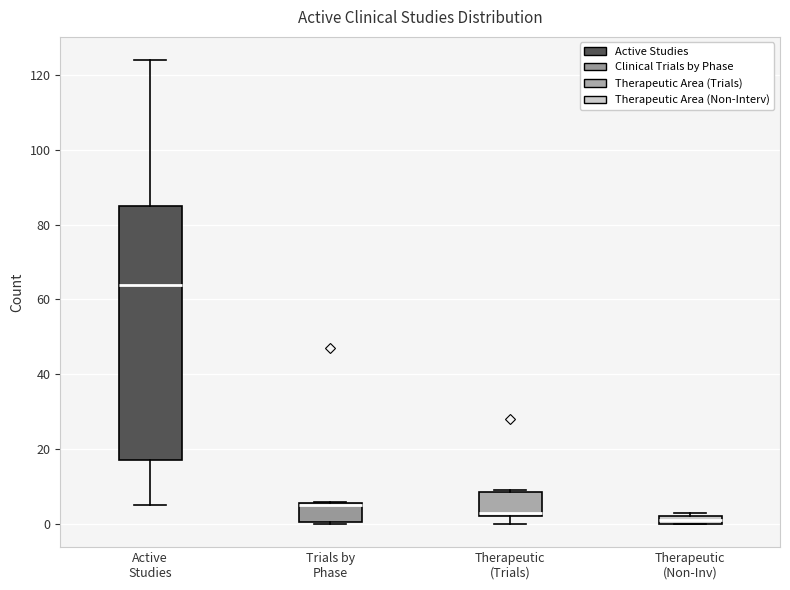

Comparing the boxes themselves (not the whiskers), which one is the tallest?

Active Studies